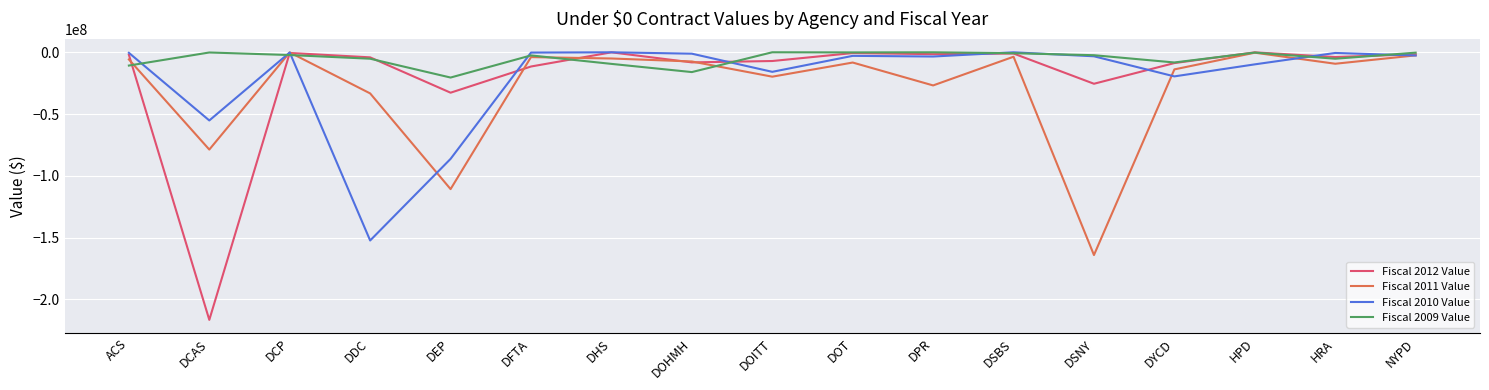

True or false: Fiscal 2012 Value has a value of -8739633.0 at DYCD.

True